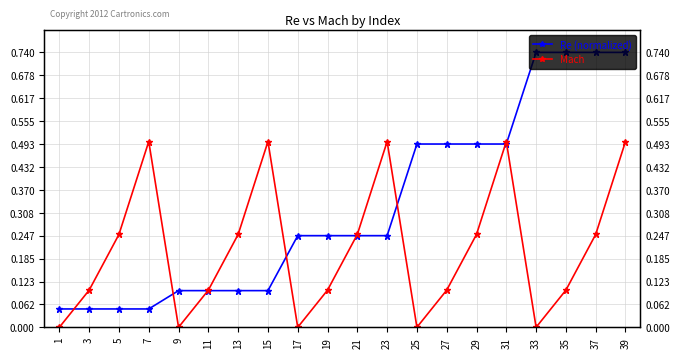

How many times do Re (normalized) and Mach cross each other?

8